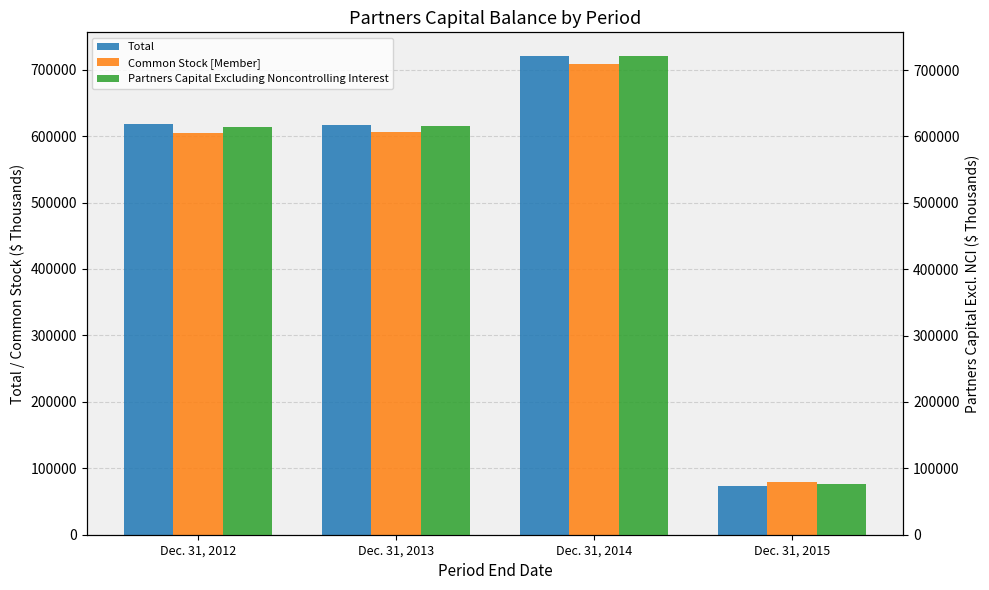

Reading right to left, list all the values displayed in this chart.

Total: Dec. 31, 2015=72942	Dec. 31, 2014=720155	Dec. 31, 2013=616789	Dec. 31, 2012=617447
Common Stock [Member]: Dec. 31, 2015=79094	Dec. 31, 2014=709019	Dec. 31, 2013=606774	Dec. 31, 2012=605019
Partners Capital Excluding Noncontrolling Interest: Dec. 31, 2015=76336	Dec. 31, 2014=720805	Dec. 31, 2013=616465	Dec. 31, 2012=614602